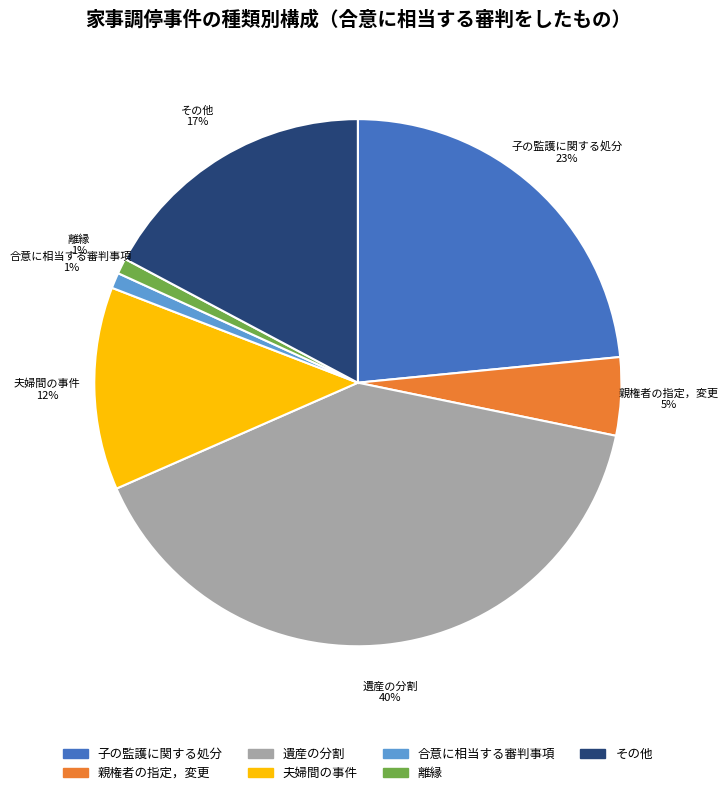

To the nearest percent, what percentage of the pie is 合意に相当する審判事項?

1%